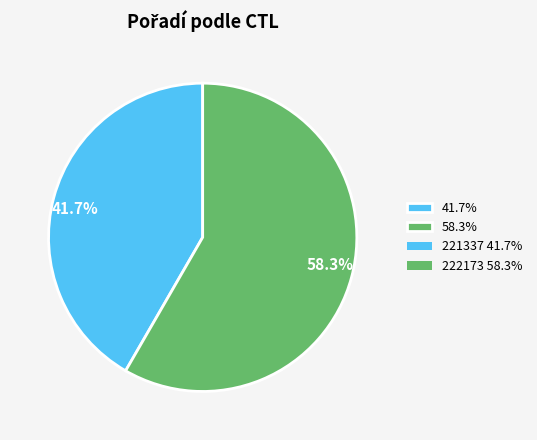

Which category accounts for the majority?

58.3%